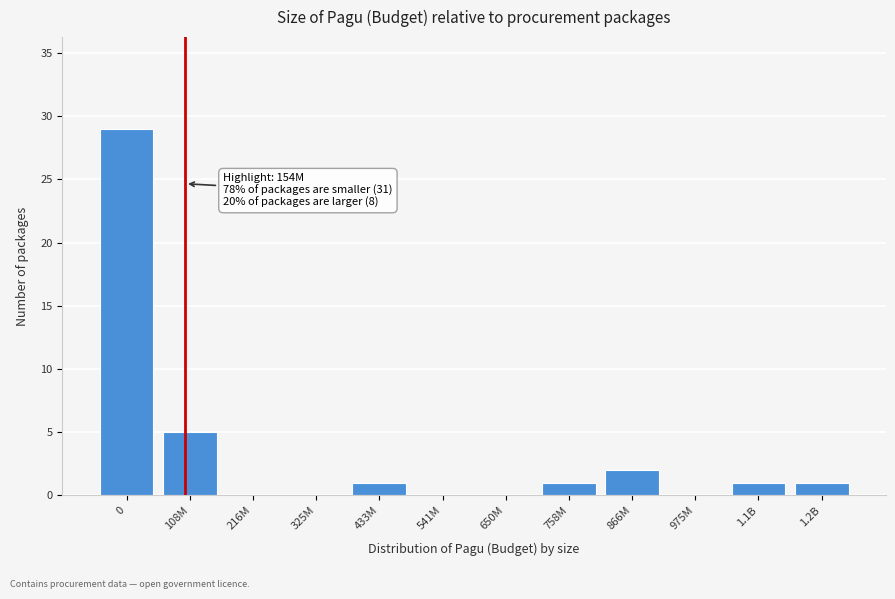

Reading left to right, extract all data points from this chart.

0=29	108M=5	216M=0	325M=0	433M=1	541M=0	650M=0	758M=1	866M=2	975M=0	1.1B=1	1.2B=1